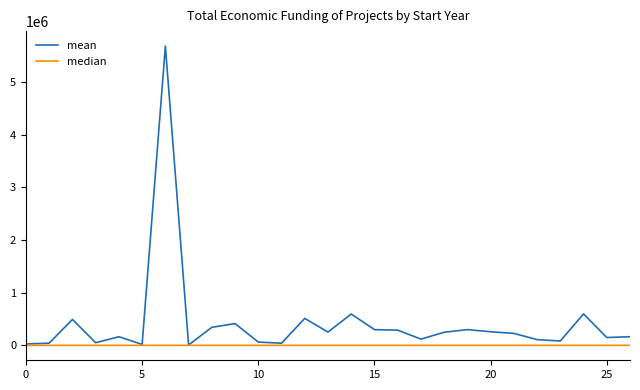

List the series in order of their overall mean, highest first.

mean, median